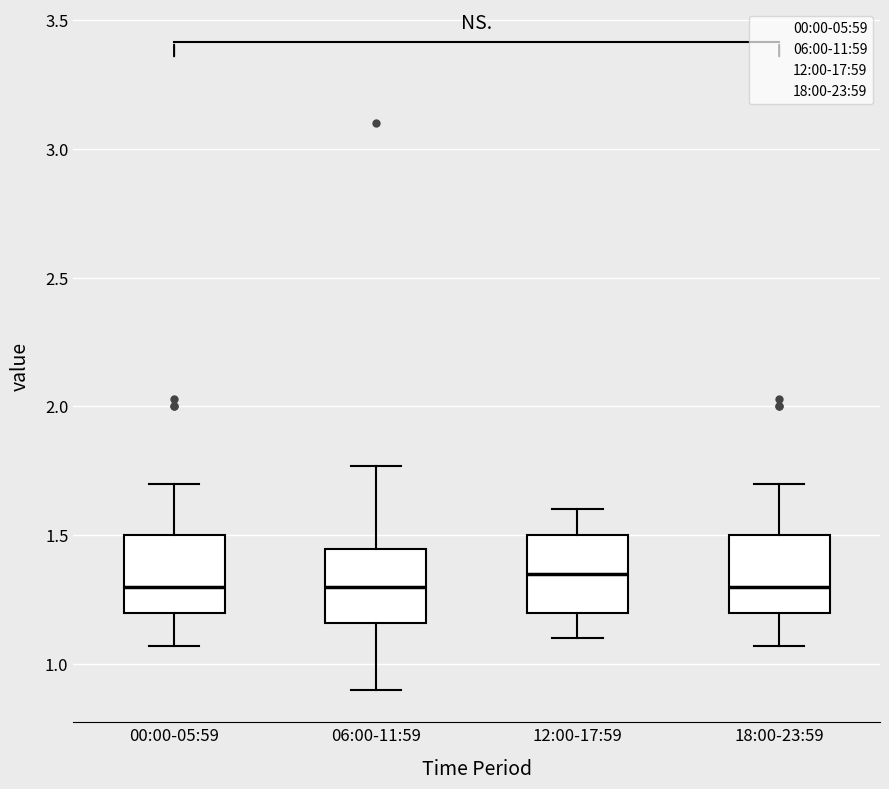

Reading left to right, read every box against the y-axis: the position of its median line, the range the box covers, and the ends of its whiskers. The values are not printed on the chart, so give them approximately, as read against the axis.

00:00-05:59: median 1.30, box 1.20 to 1.50, whiskers 1.05 to 1.70
06:00-11:59: median 1.30, box 1.15 to 1.45, whiskers 0.90 to 1.75
12:00-17:59: median 1.35, box 1.20 to 1.50, whiskers 1.10 to 1.60
18:00-23:59: median 1.30, box 1.20 to 1.50, whiskers 1.05 to 1.70